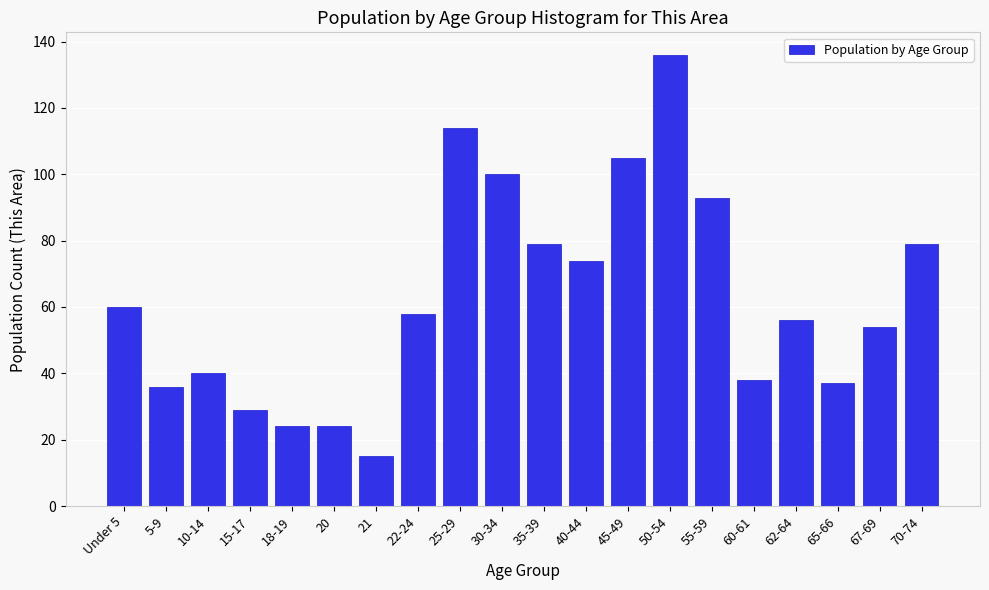

Reading right to left, extract all data points from this chart.

79	54	37	56	38	93	136	105	74	79	100	114	58	15	24	24	29	40	36	60